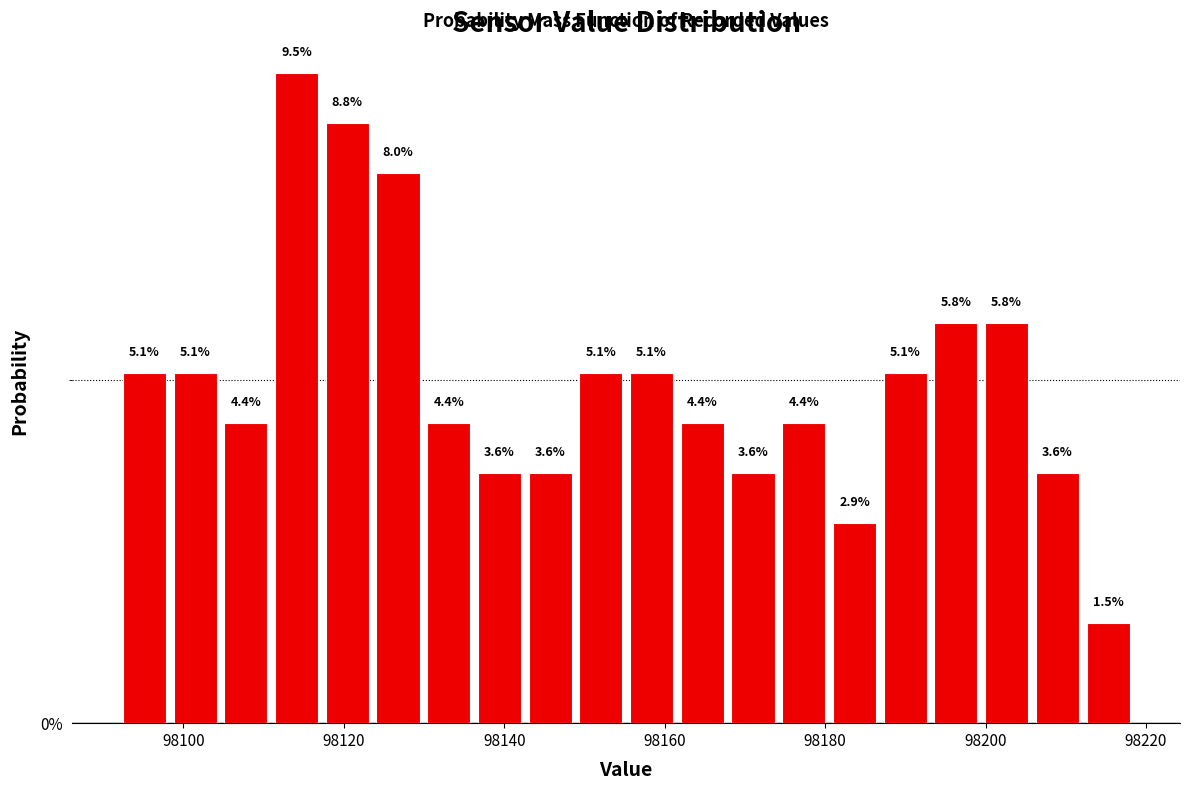

Around what value on the x-axis is the tallest bar? Give the approximate position of its centre, as read against the axis.

98114